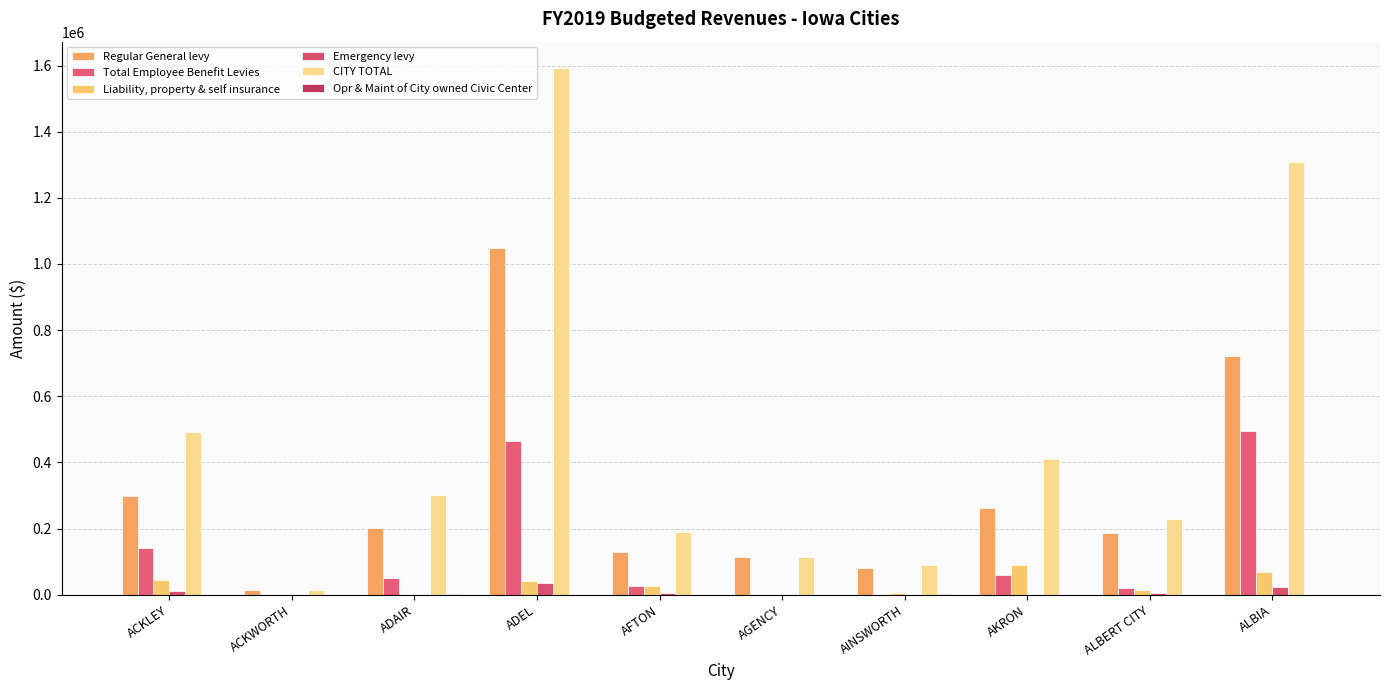

Which series has the largest range (max minus min)?

CITY TOTAL